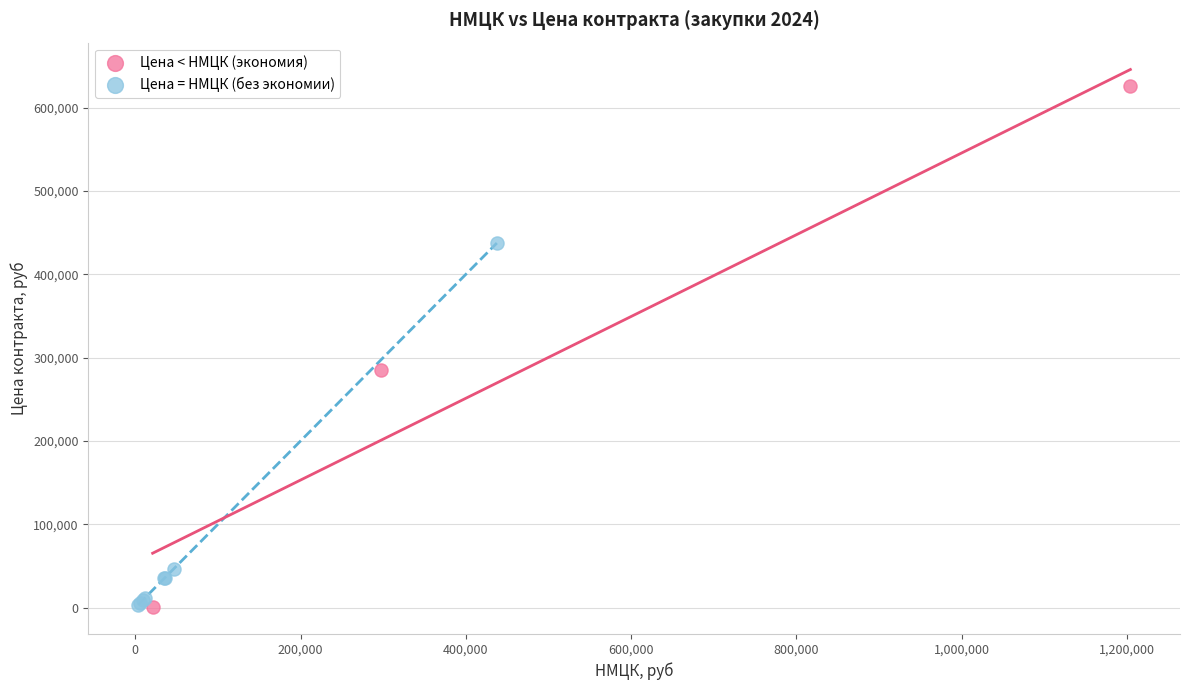

Which series reaches the maximum Y coordinate?

Цена < НМЦК (экономия)